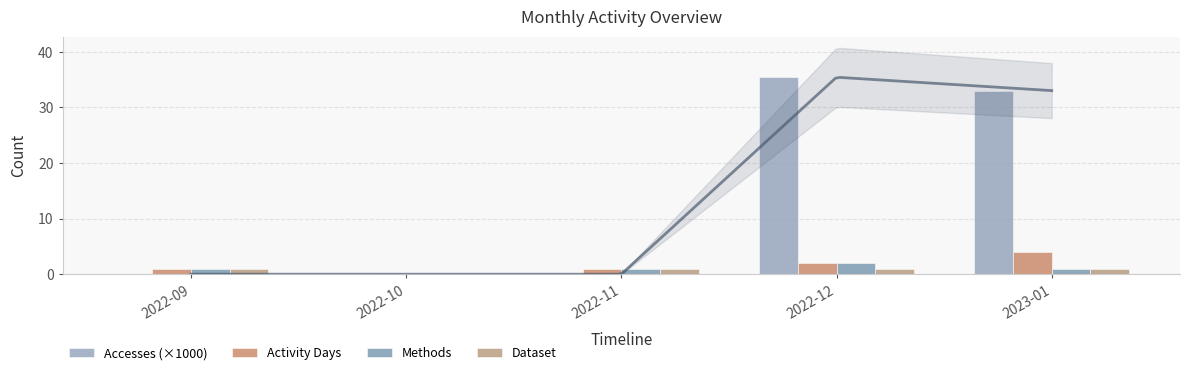

The Methods series shows 1.0 at 2022-11. True or false?

True